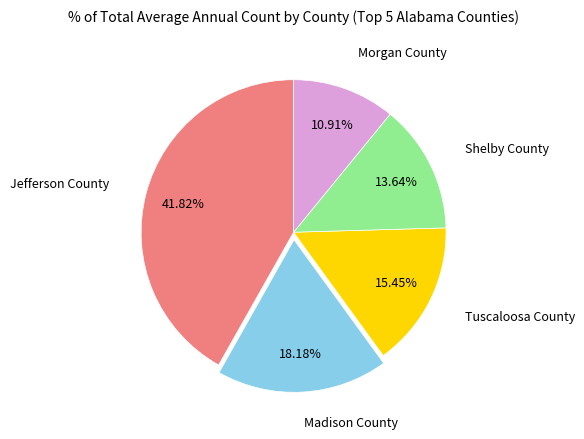

Does any single category account for the majority?

No